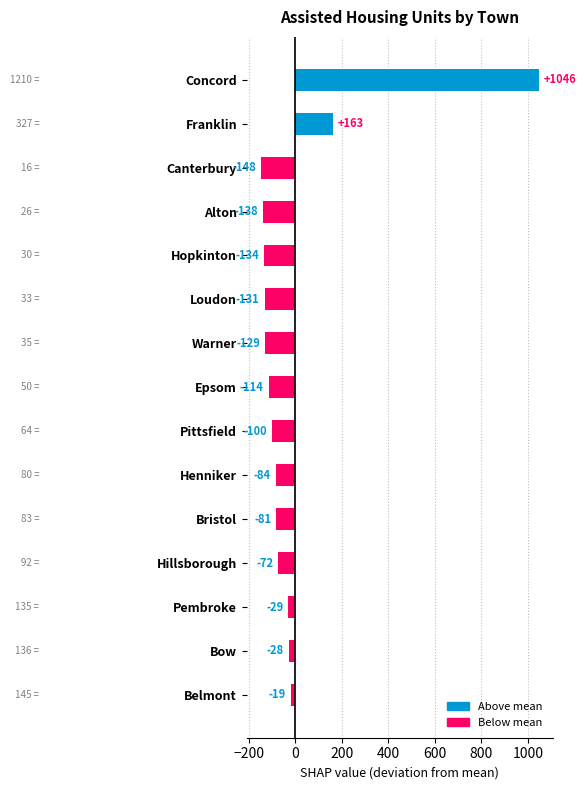

Rank the categories by value from lowest to highest.

Canterbury, Alton, Hopkinton, Loudon, Warner, Epsom, Pittsfield, Henniker, Bristol, Hillsborough, Pembroke, Bow, Belmont, Franklin, Concord